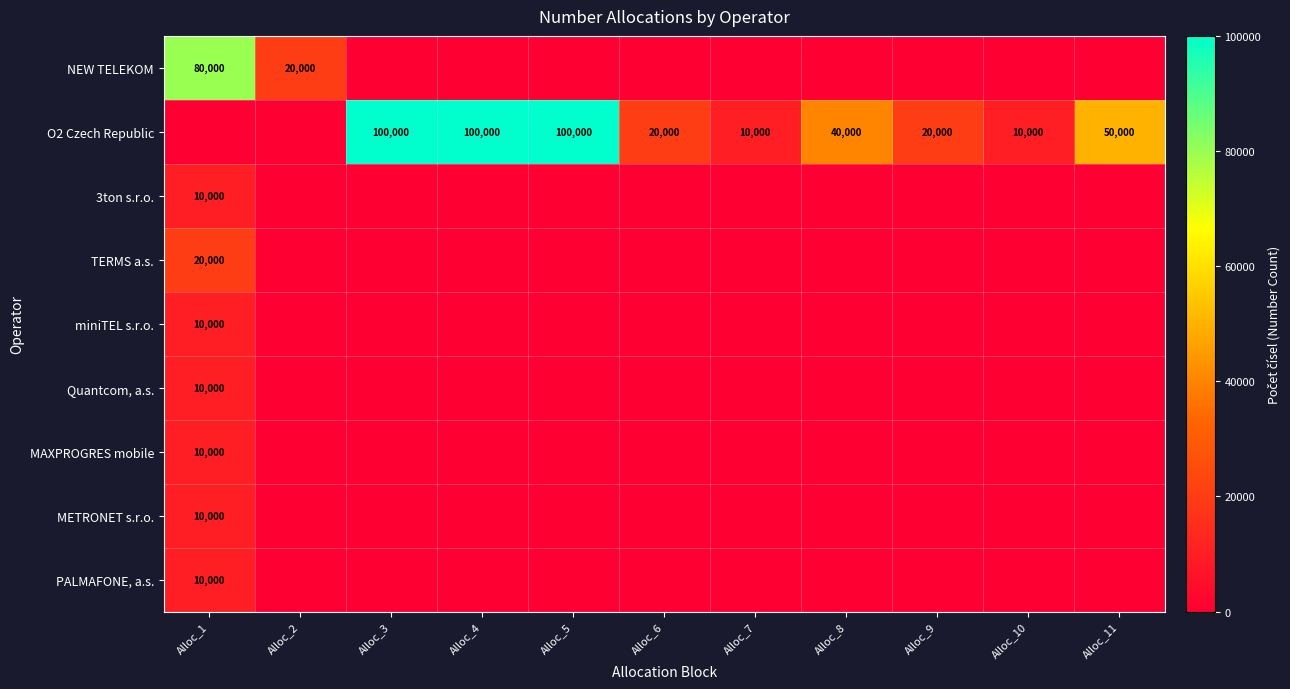

At how many categories does at least one series exceed 21878?

6